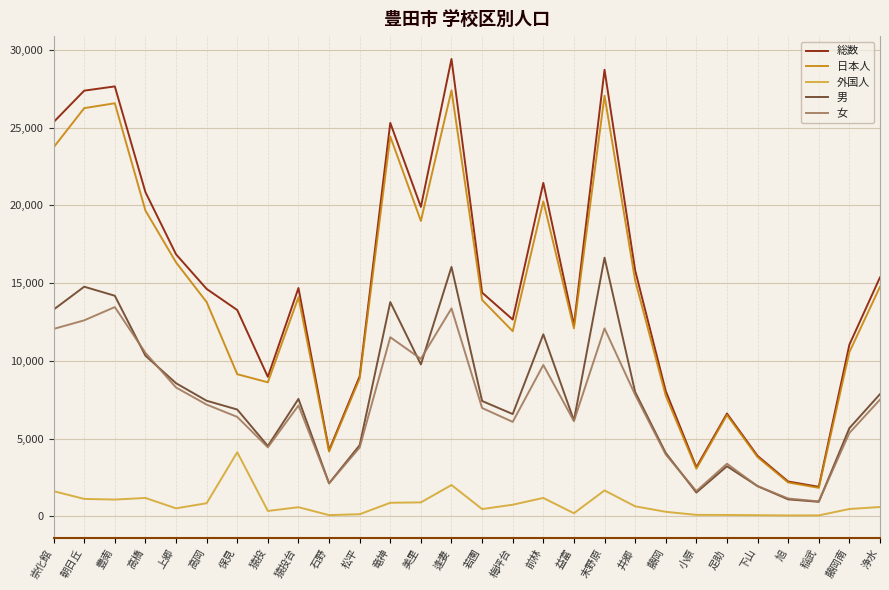

How many interior local valleys does the 女 series have?

7